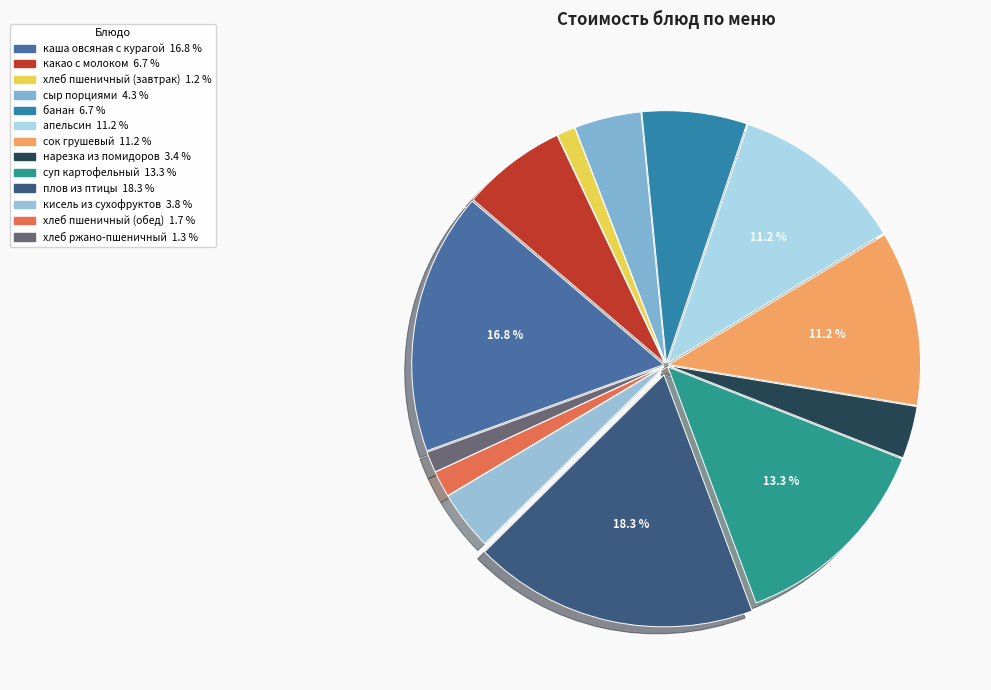

What percentage is the каша овсяная с курагой slice, to the nearest percent?

17%